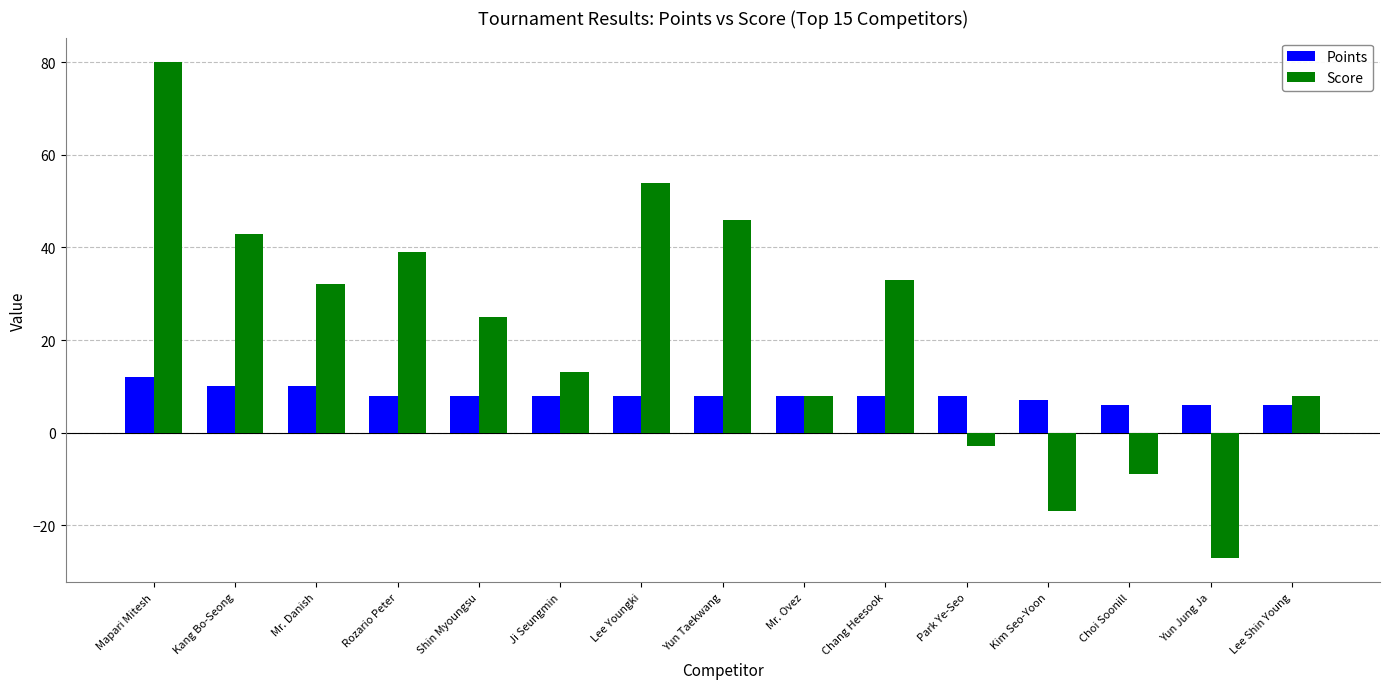

What is the maximum value shown in the chart?

80